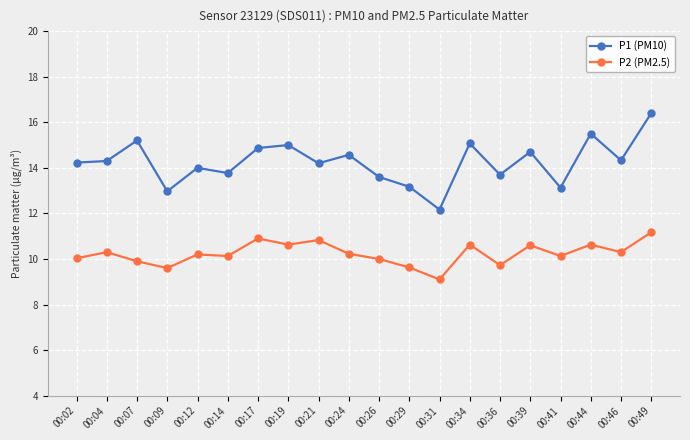

True or false: P1 (PM10) and P2 (PM2.5) cross at least once.

False